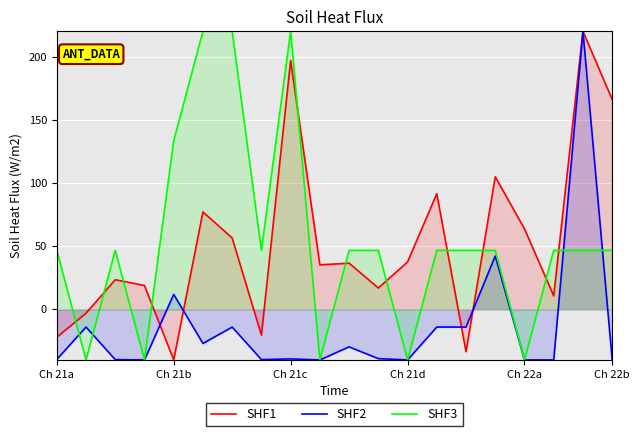

Between Ch 21c and Ch 21d, which series saw the biggest shift?

SHF3